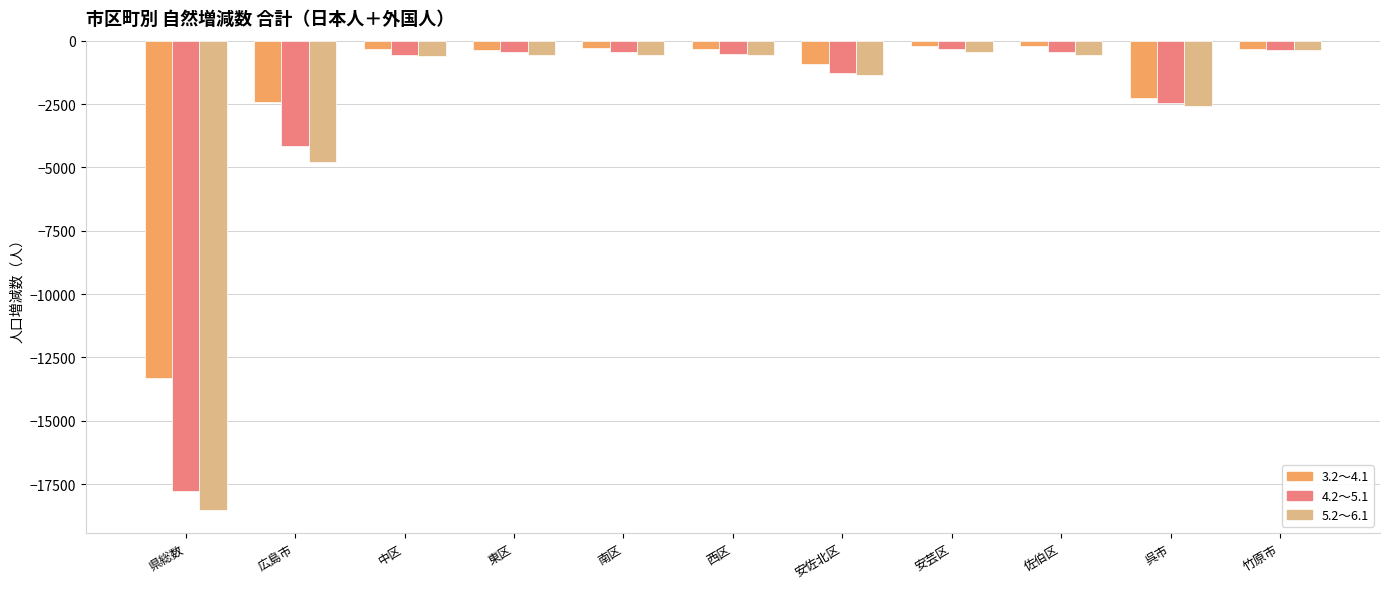

The value of 4.2～5.1 at 竹原市 is -387. True or false?

True